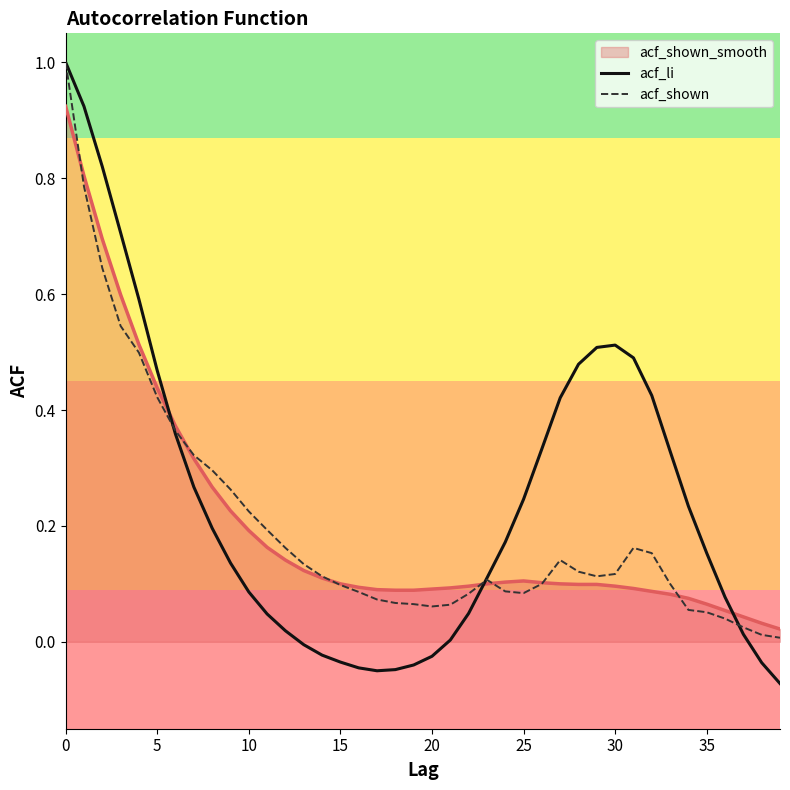

Which series has the largest range (max minus min)?

acf_li